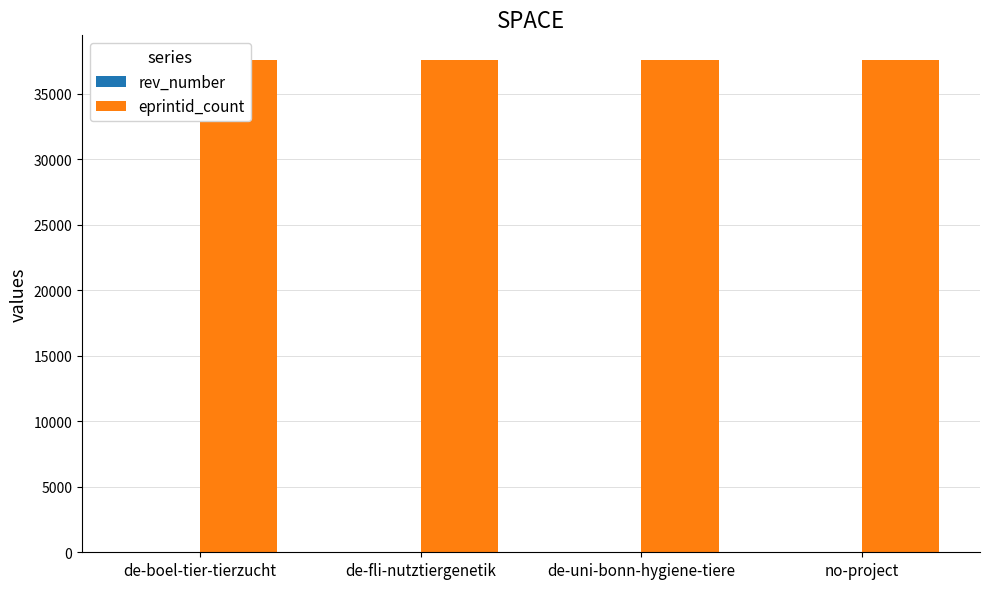

At which category does the chart reach its minimum across all series?

de-fli-nutztiergenetik